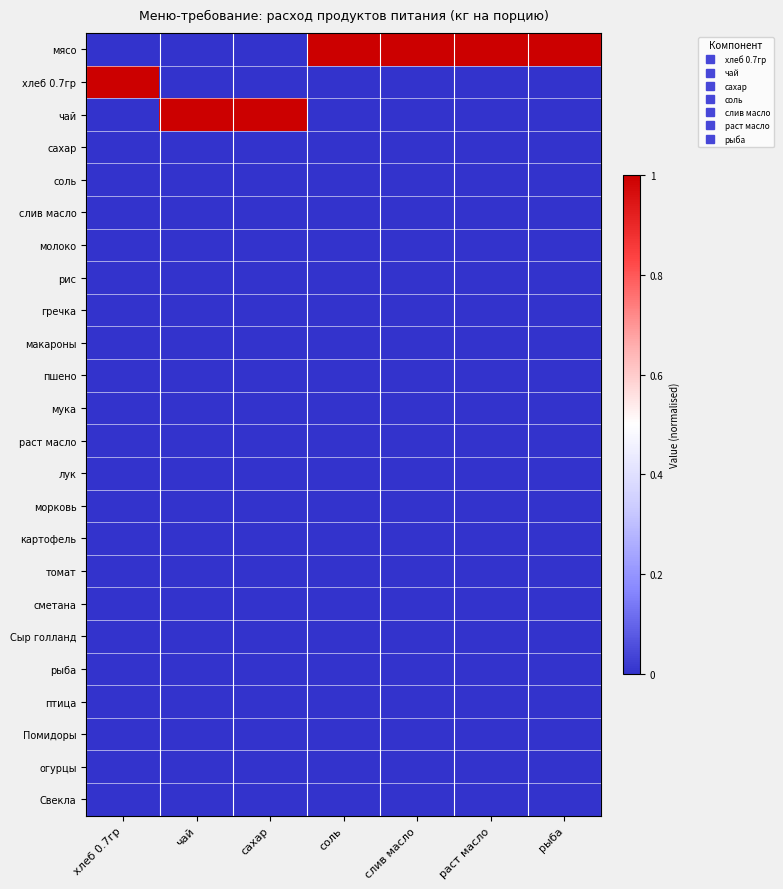

At how many categories does at least one series exceed 0?

7